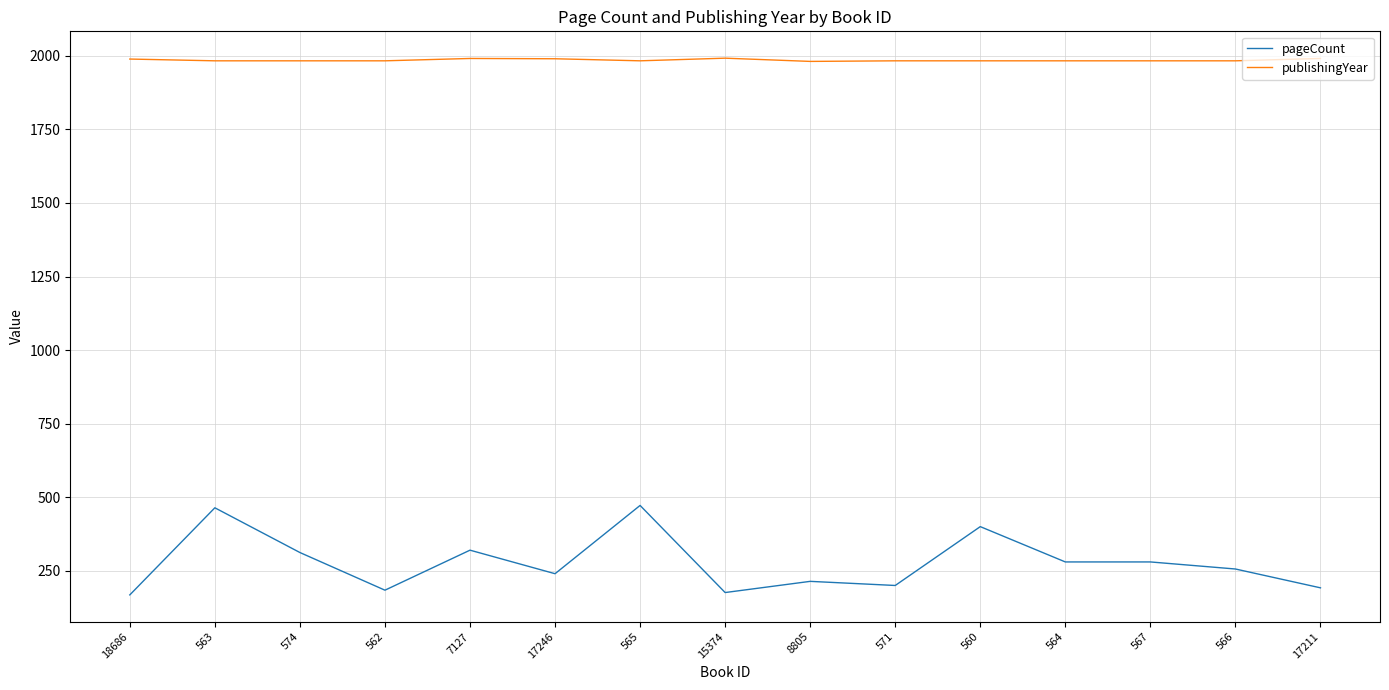

True or false: publishingYear has a value of 1983 at 560.

True